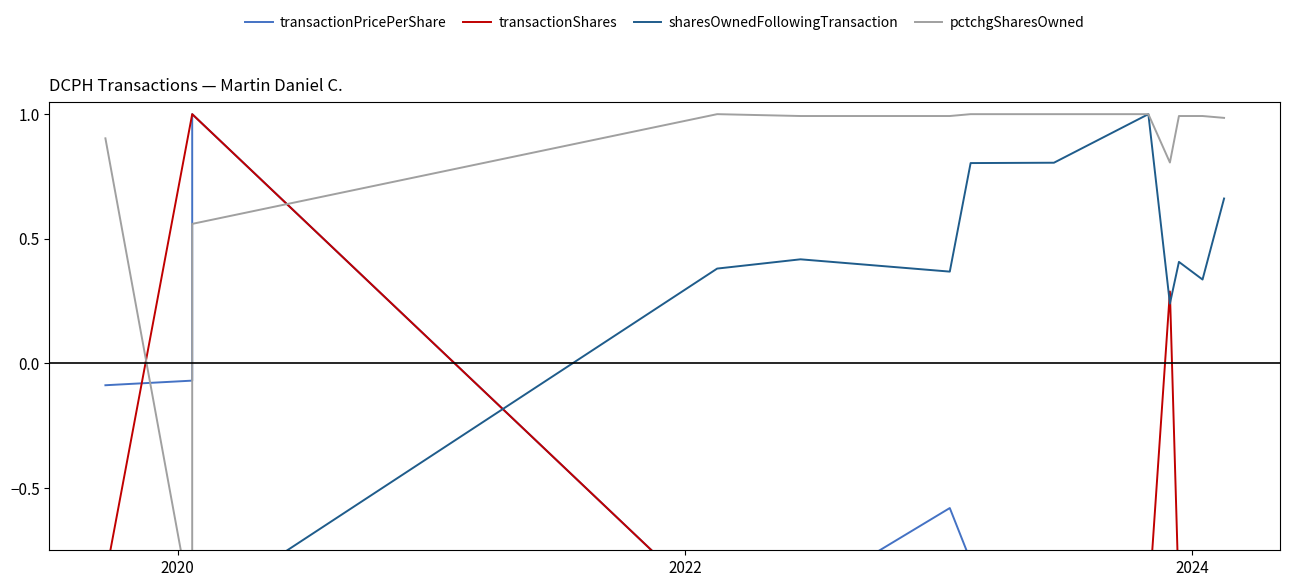

What is the value of the pctchgSharesOwned point at the 11th from the left?

1.0